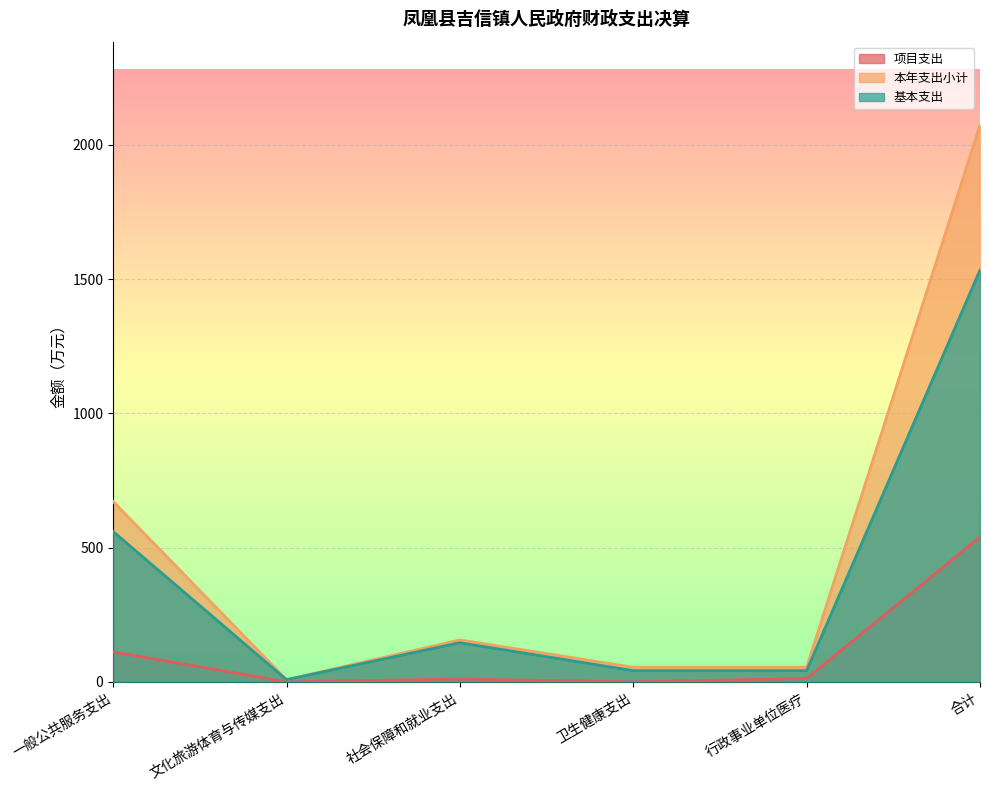

What position from the left is 合计?

6